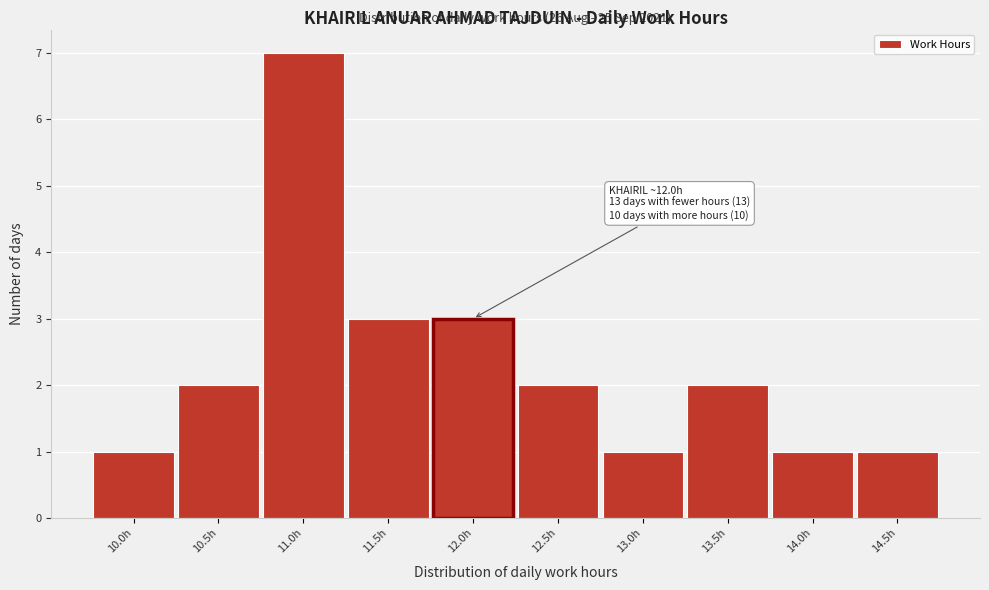

Reading left to right, what are all the values shown in this chart?

10.0h=1	10.5h=2	11.0h=7	11.5h=3	12.0h=3	12.5h=2	13.0h=1	13.5h=2	14.0h=1	14.5h=1